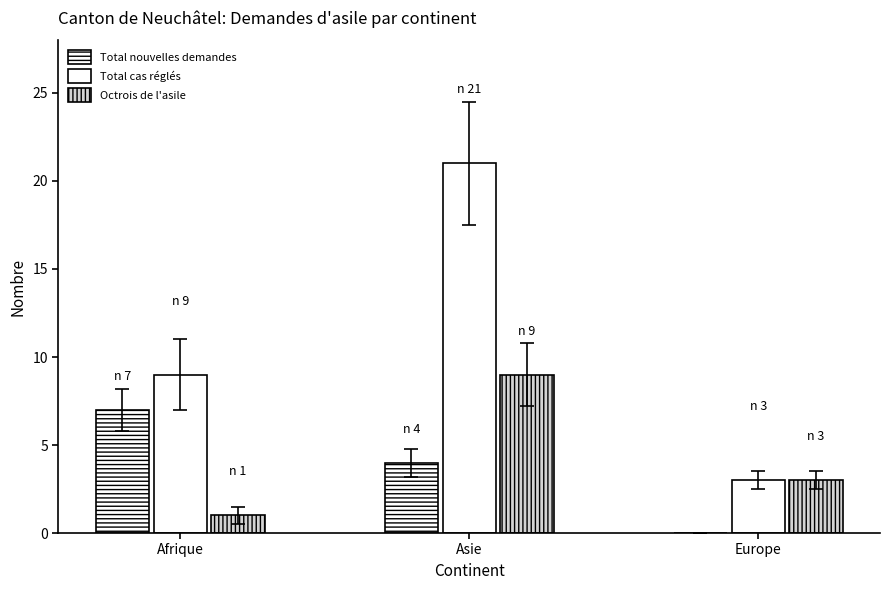

What is the label of the 2nd bar from the left?

Asie